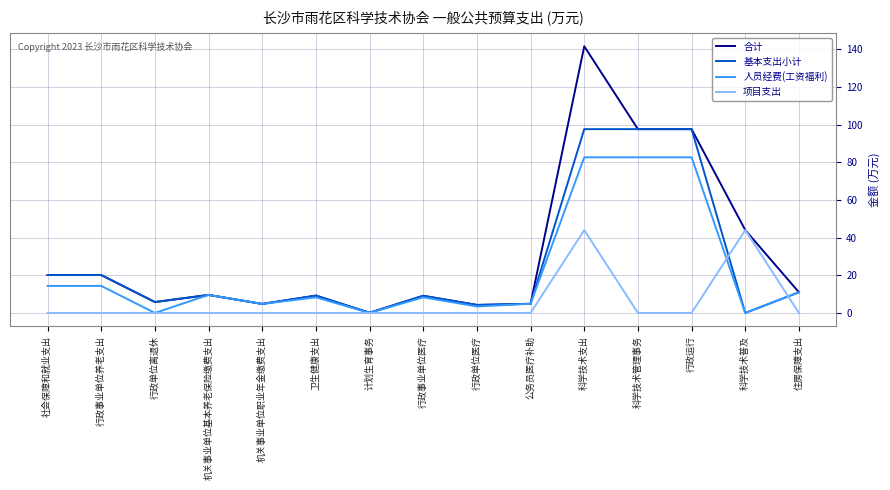

Which series has the largest total across all categories?

合计